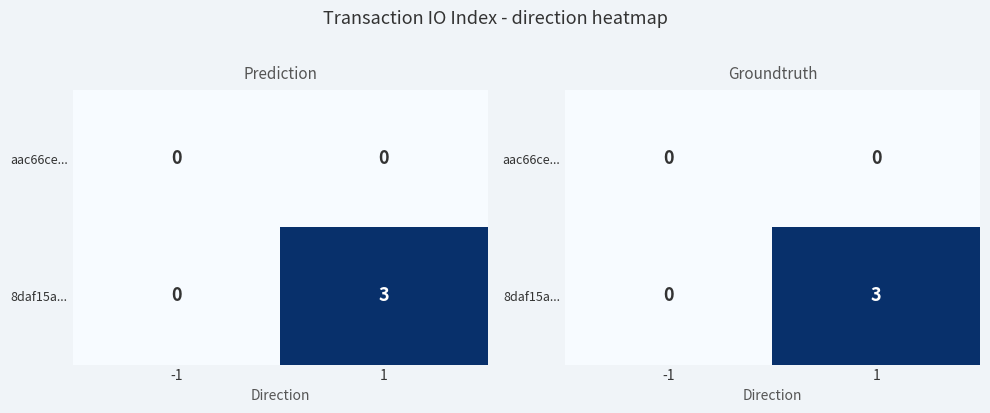

Which has a higher value, 1 or -1?

1